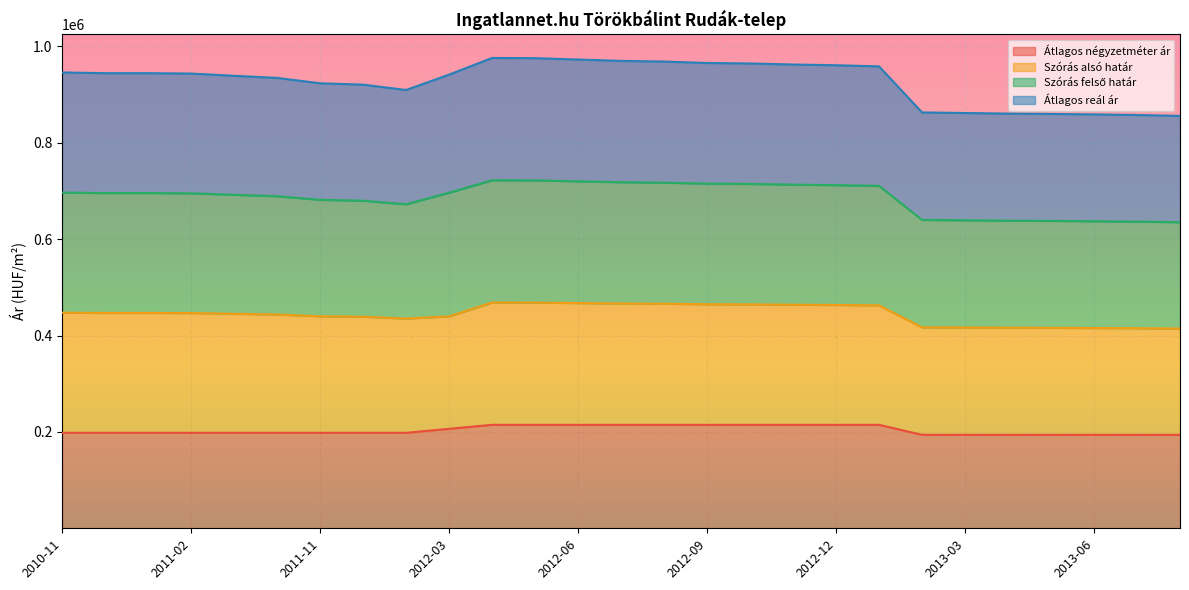

Which series has the largest total across all categories?

Átlagos reál ár